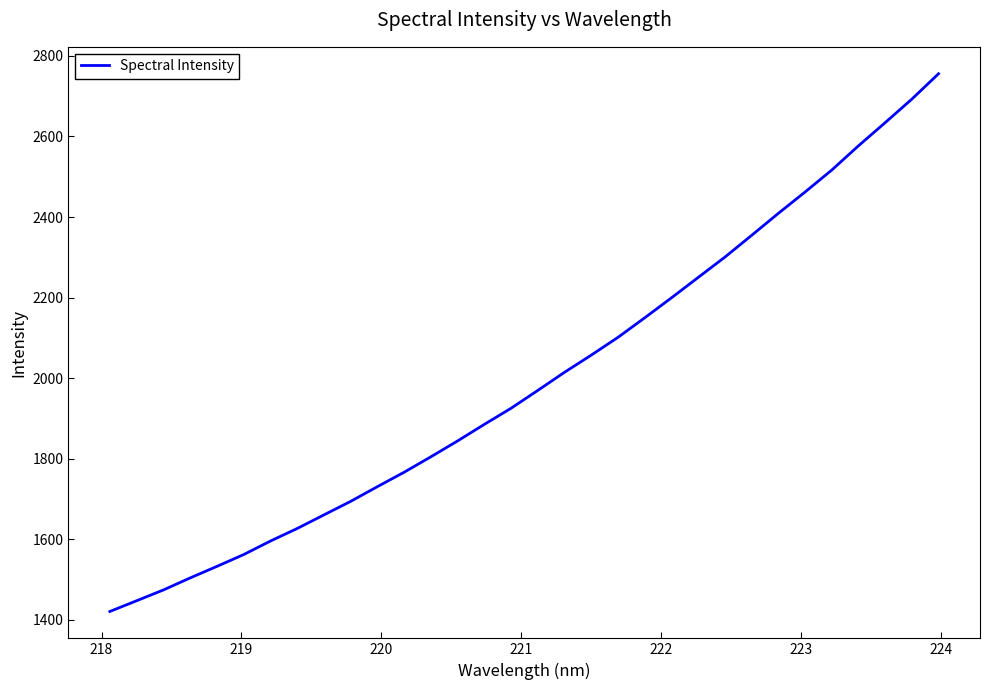

What is the smallest value displayed?

1421.0